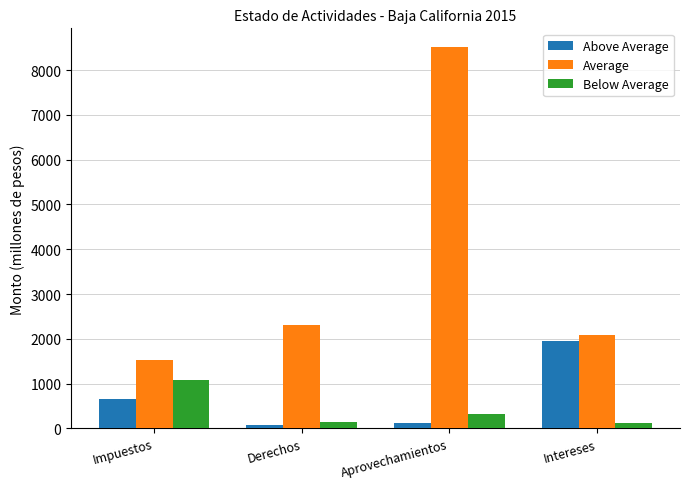

What is the approximate value of Below Average at Intereses?

120.9